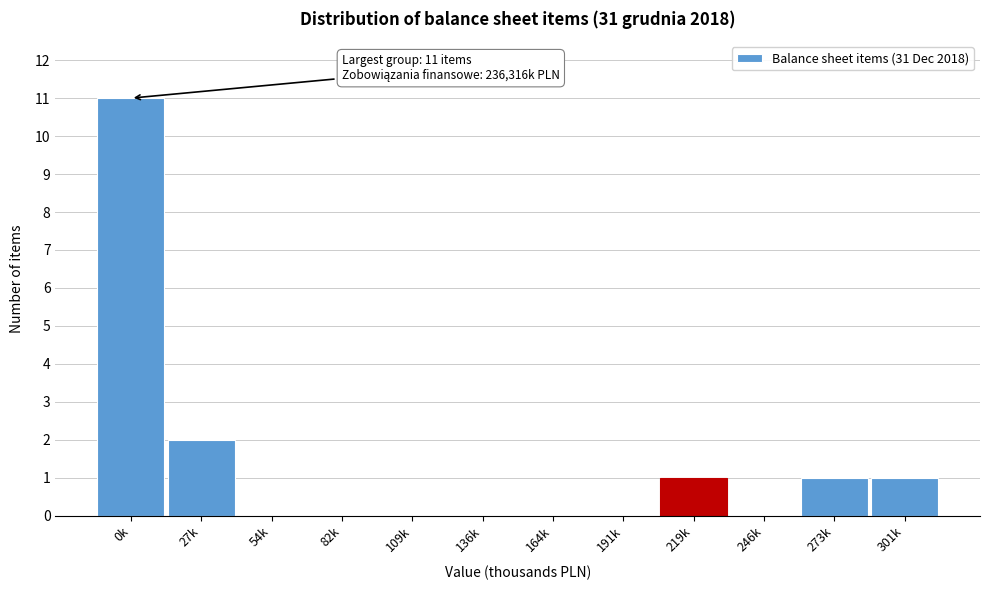

Reading left to right, what are all the values shown in this chart?

0k=11	27k=2	54k=0	82k=0	109k=0	136k=0	164k=0	191k=0	219k=1	246k=0	273k=1	301k=1